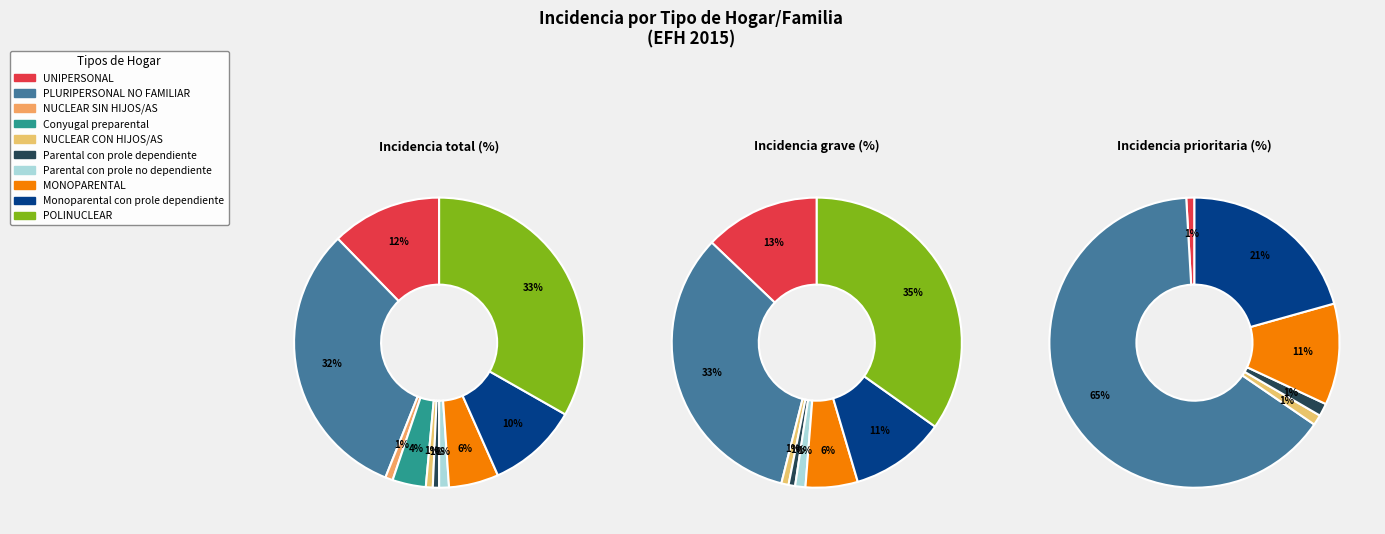

Does any single category account for the majority?

No